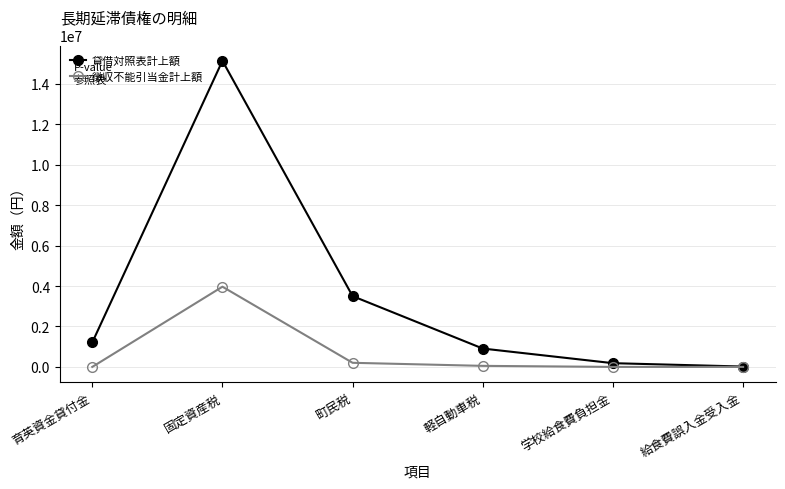

What position from the right is 町民税?

4